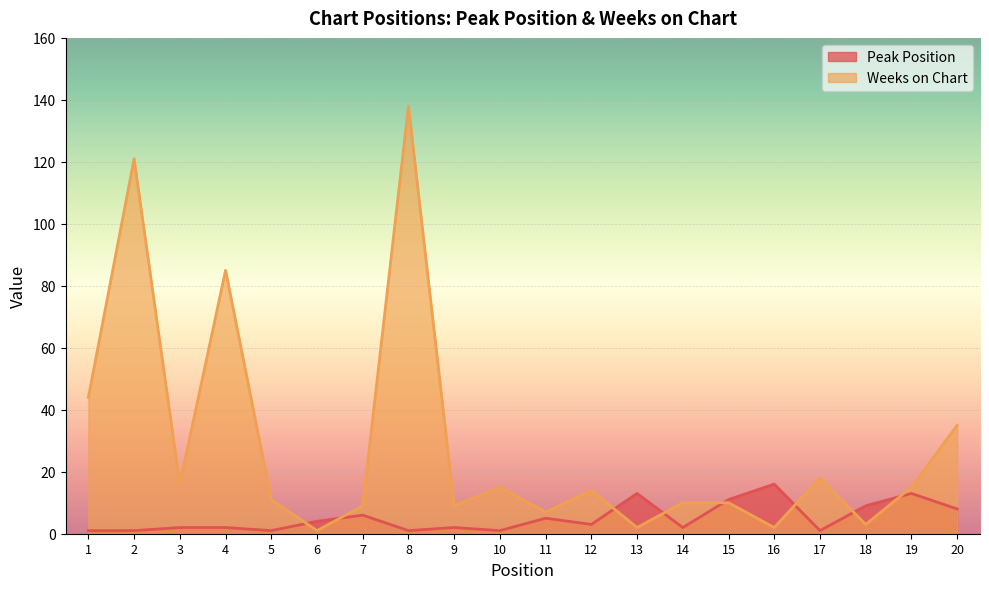

Rank the series at 2 from highest to lowest value.

Weeks on Chart, Peak Position